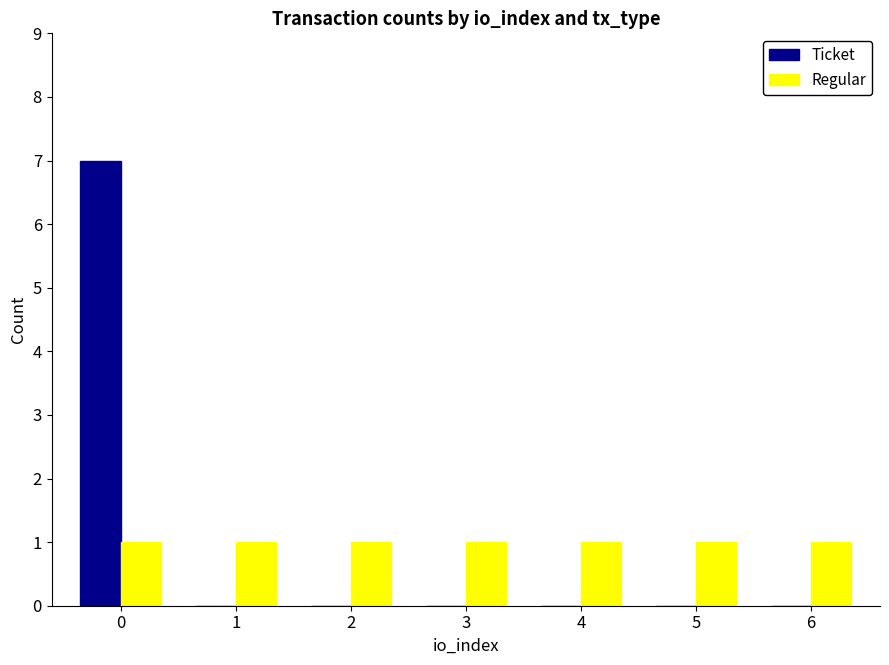

What is the maximum value shown in the chart?

7